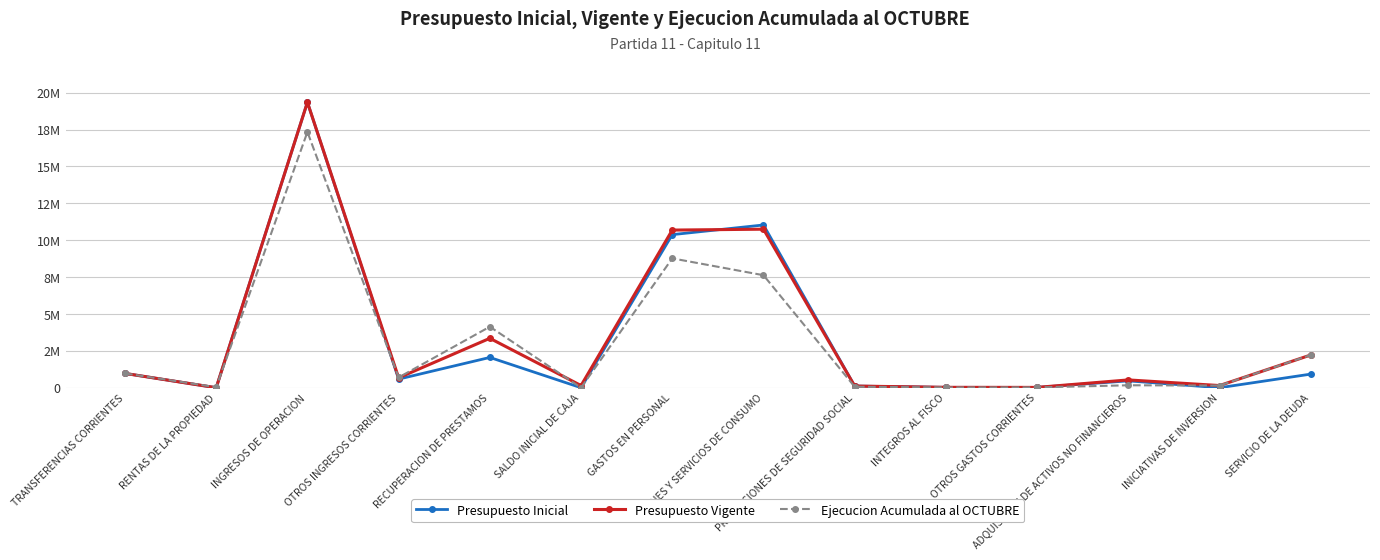

True or false: Ejecucion Acumulada al OCTUBRE and Presupuesto Vigente cross at least once.

True